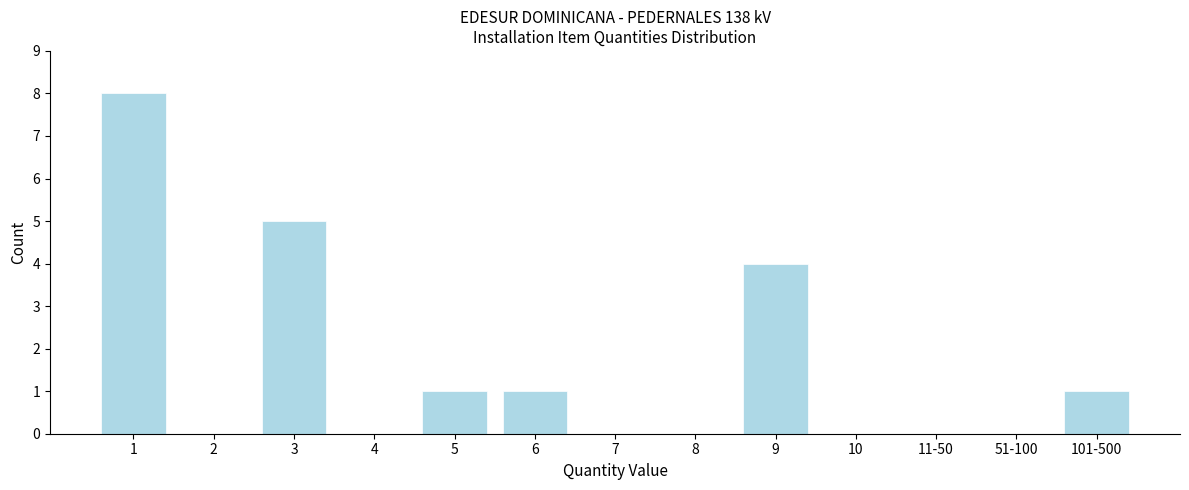

Reading right to left, transcribe all the data shown in this chart.

101-500=1	51-100=0	11-50=0	10=0	9=4	8=0	7=0	6=1	5=1	4=0	3=5	2=0	1=8